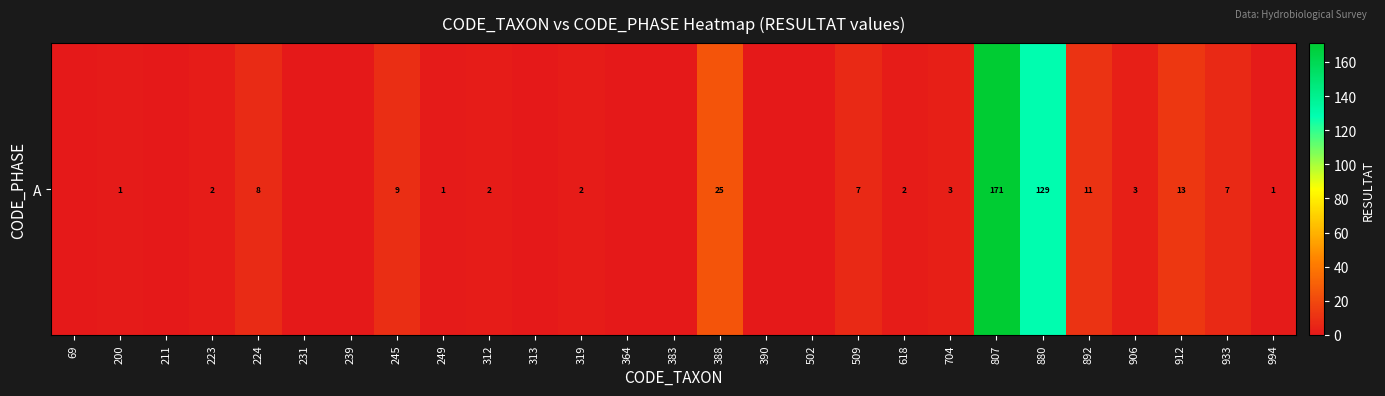

Reading right to left, what are all the values shown in this chart?

1	7	13	3	11	129	171	3	2	7	0	0	25	0	0	2	0	2	1	9	0	0	8	2	0	1	0